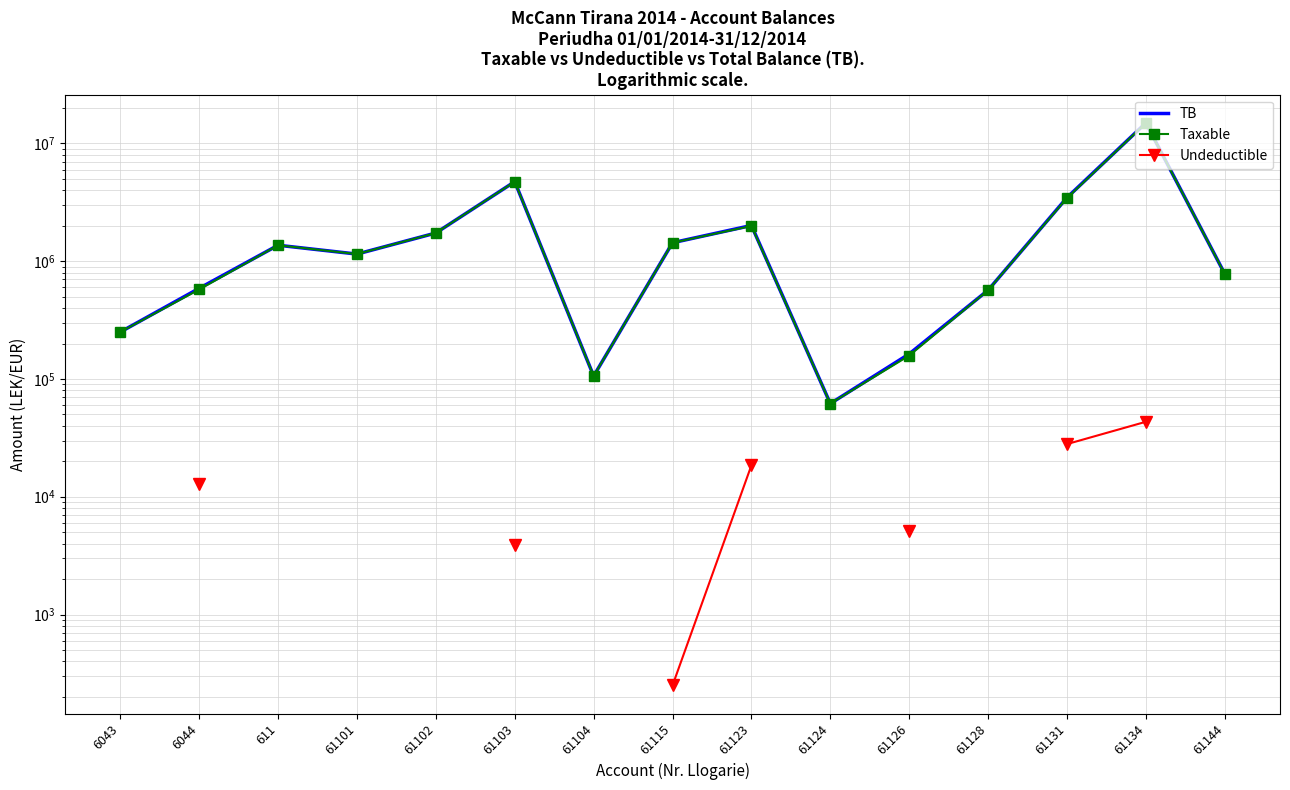

What is the minimum value shown in the chart?

250.0